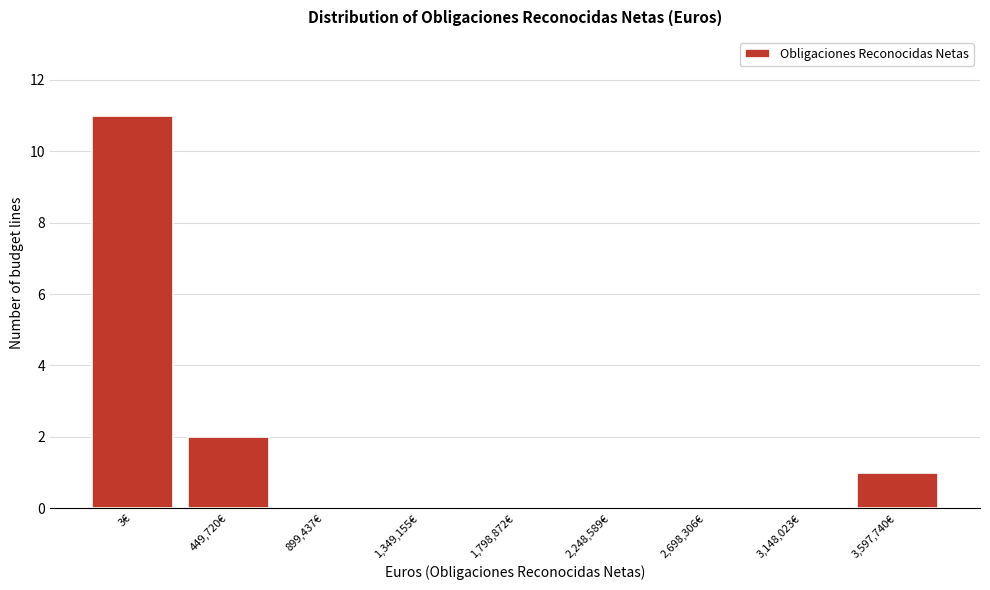

Reading right to left, extract all data points from this chart.

3,597,740€=1	3,148,023€=0	2,698,306€=0	2,248,589€=0	1,798,872€=0	1,349,155€=0	899,437€=0	449,720€=2	3€=11